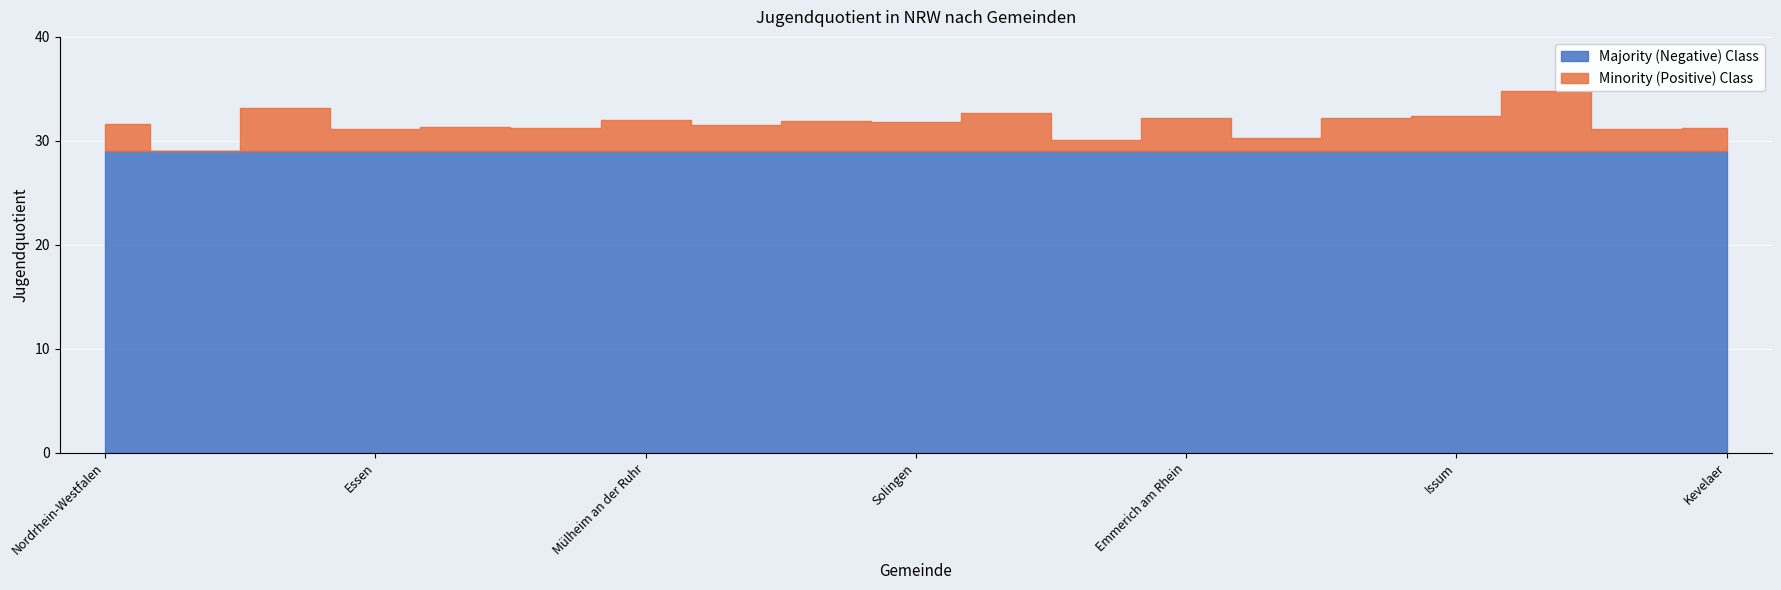

At which label is the value closest to 31?

Essen